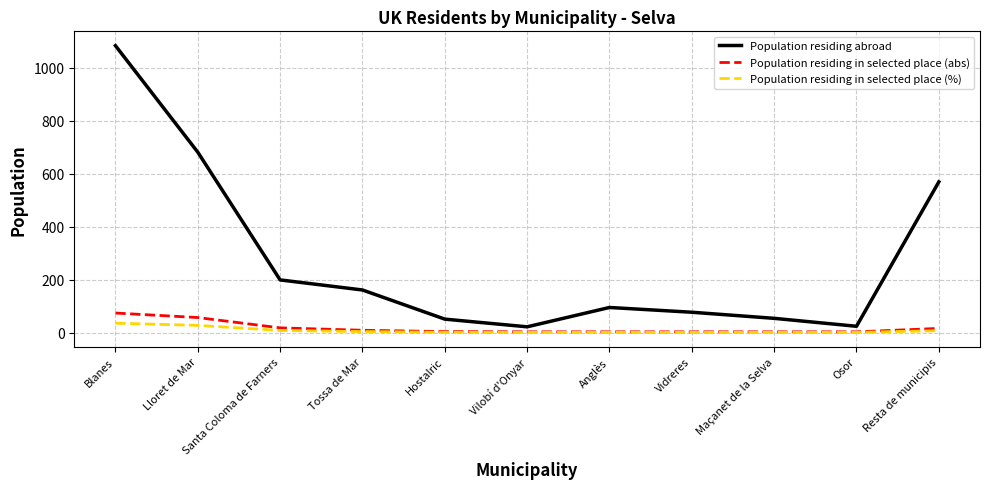

Between Hostalric and Resta de municipis, which series saw the biggest shift?

Population residing abroad